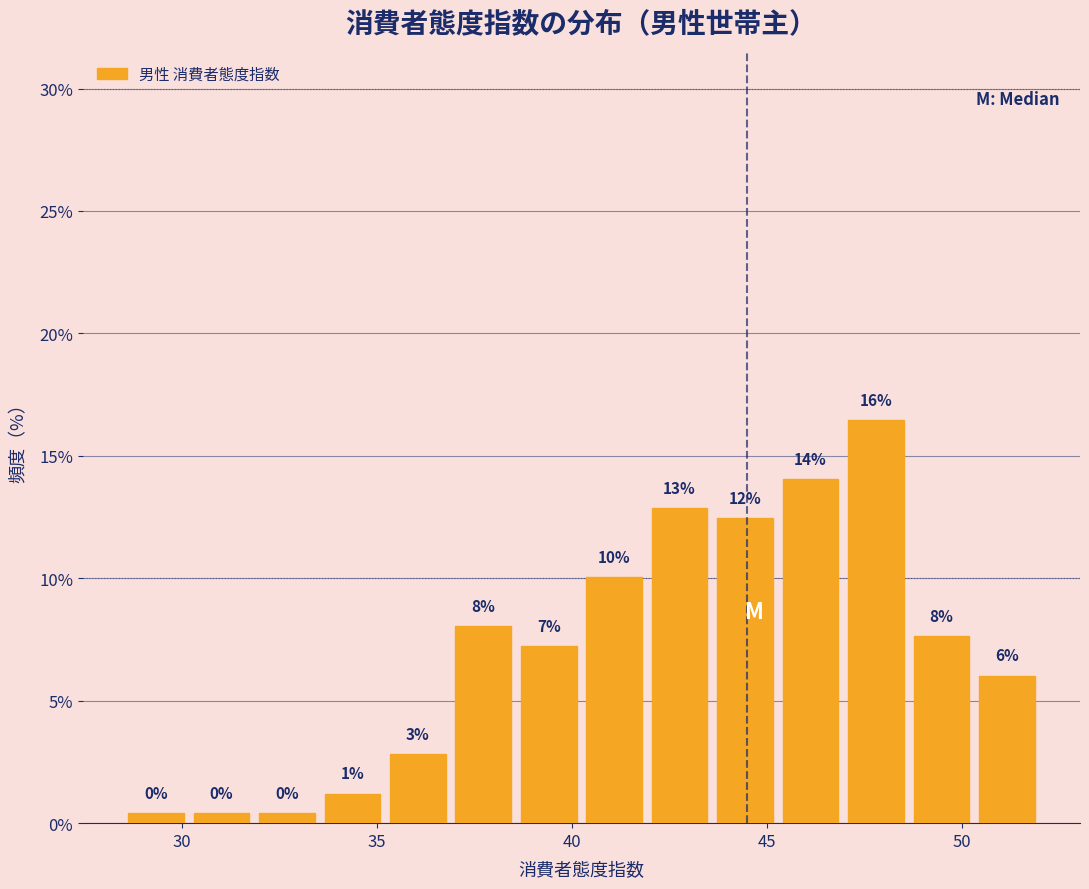

Read against the x-axis, roughly where is the centre of the tallest bar?

48.0